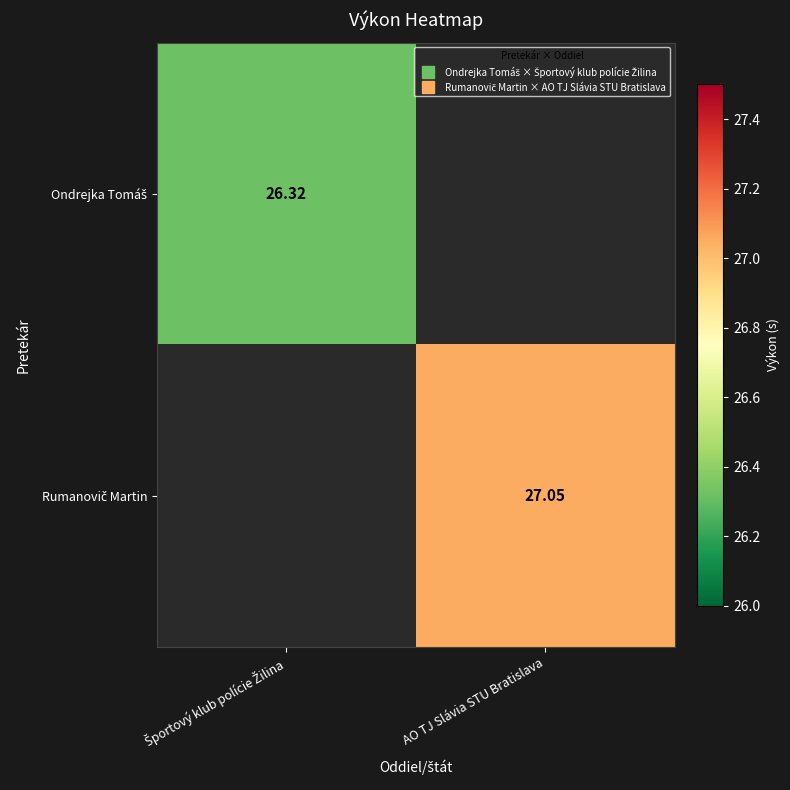

What is the average value of the Ondrejka Tomáš series?

13.2